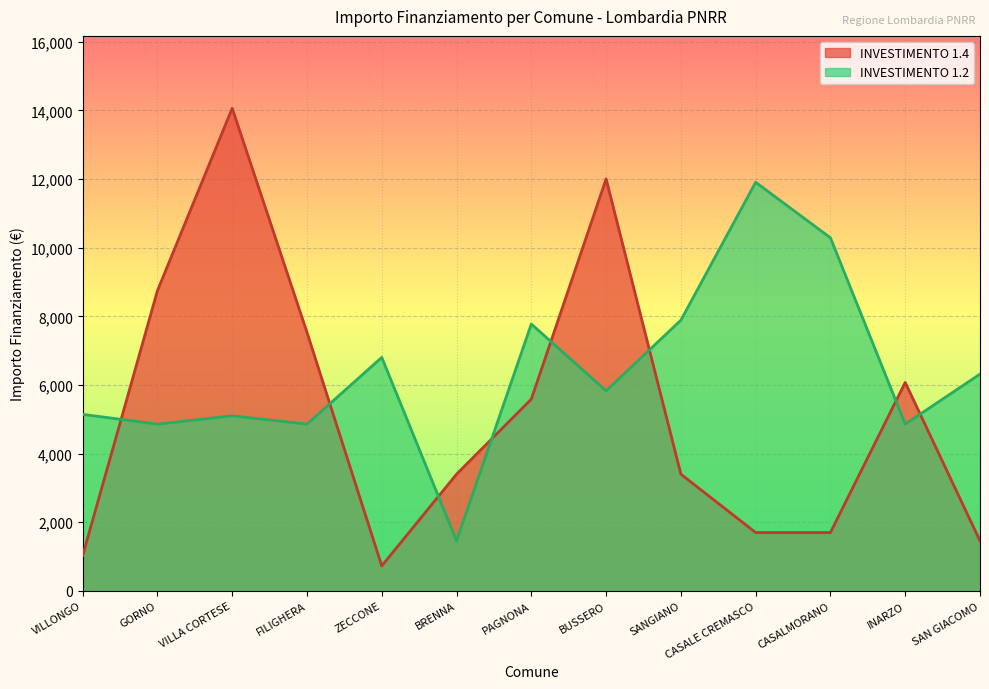

Between VILLA CORTESE and FILIGHERA, which series saw the biggest shift?

INVESTIMENTO 1.4